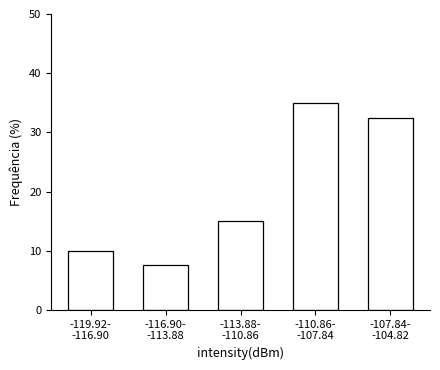

Reading left to right, extract all data points from this chart.

10.0	7.5	15.0	35.0	32.5